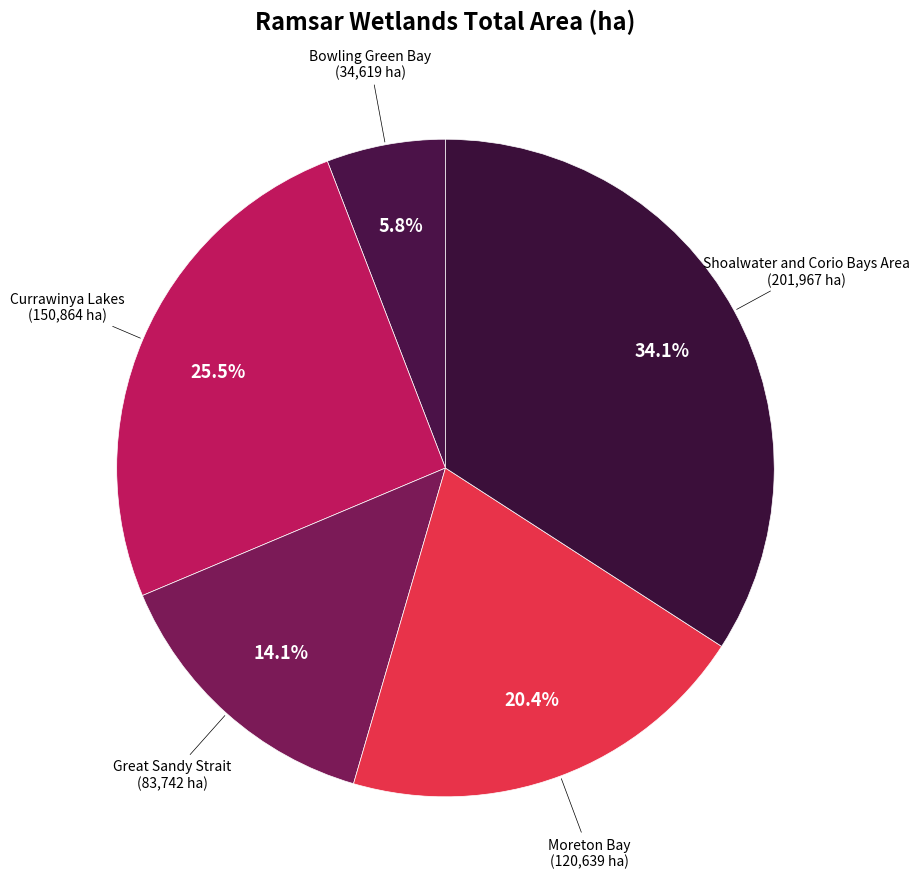

How many segments does this pie chart have?

5